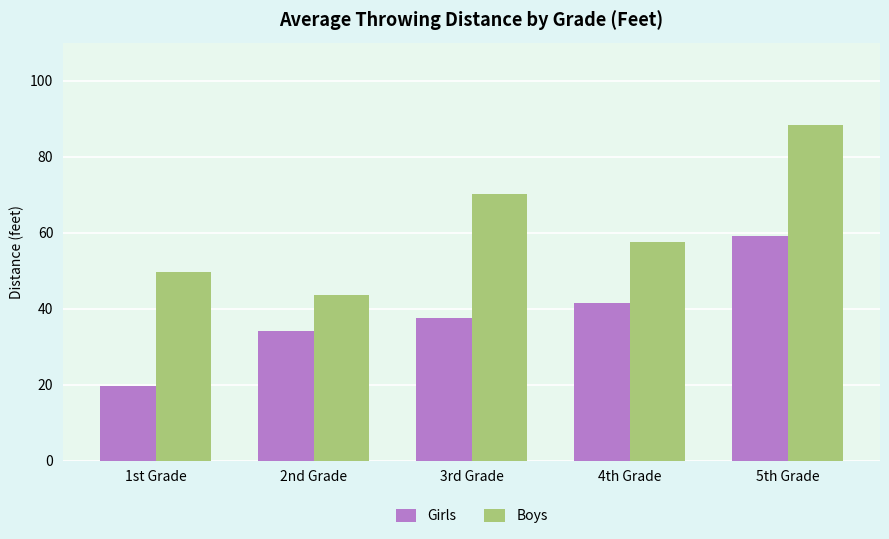

What is the average value of the Boys series?

61.8